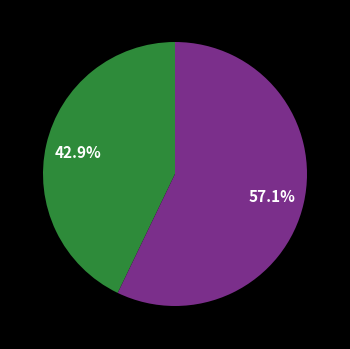

Is there a majority slice in this chart?

Yes